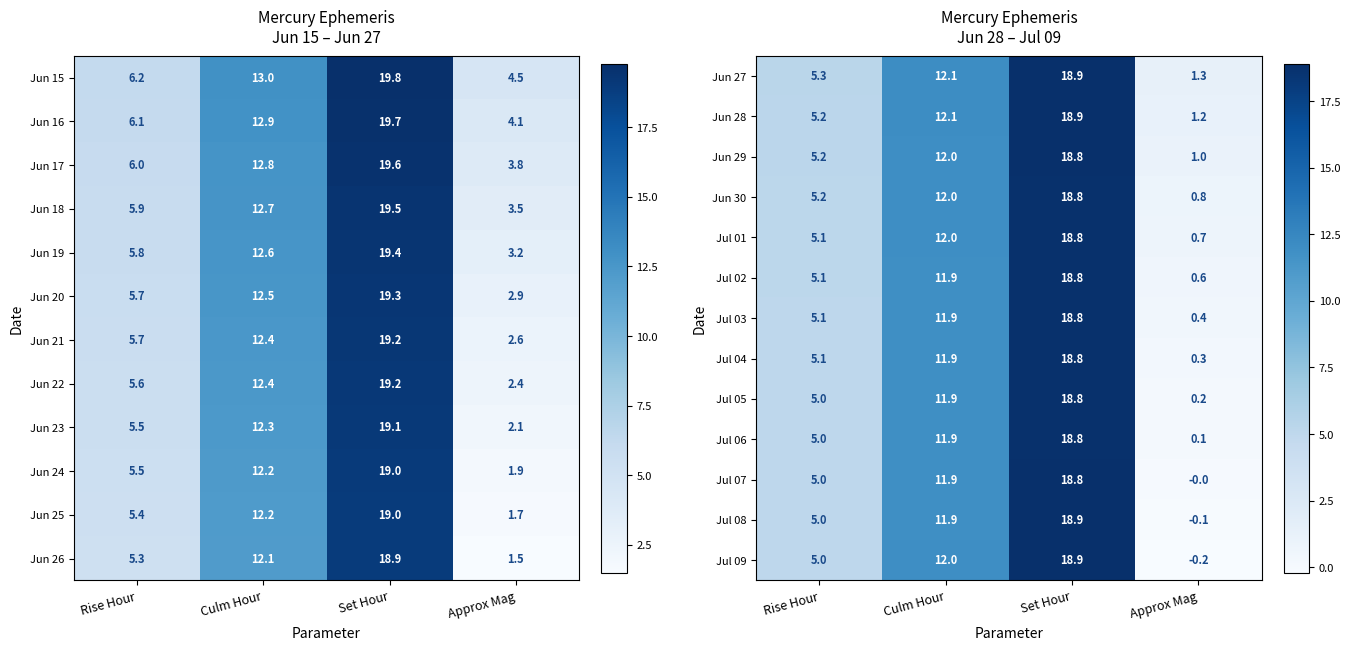

True or false: Jul 07 has a value of 18.8 at Set Hour.

True